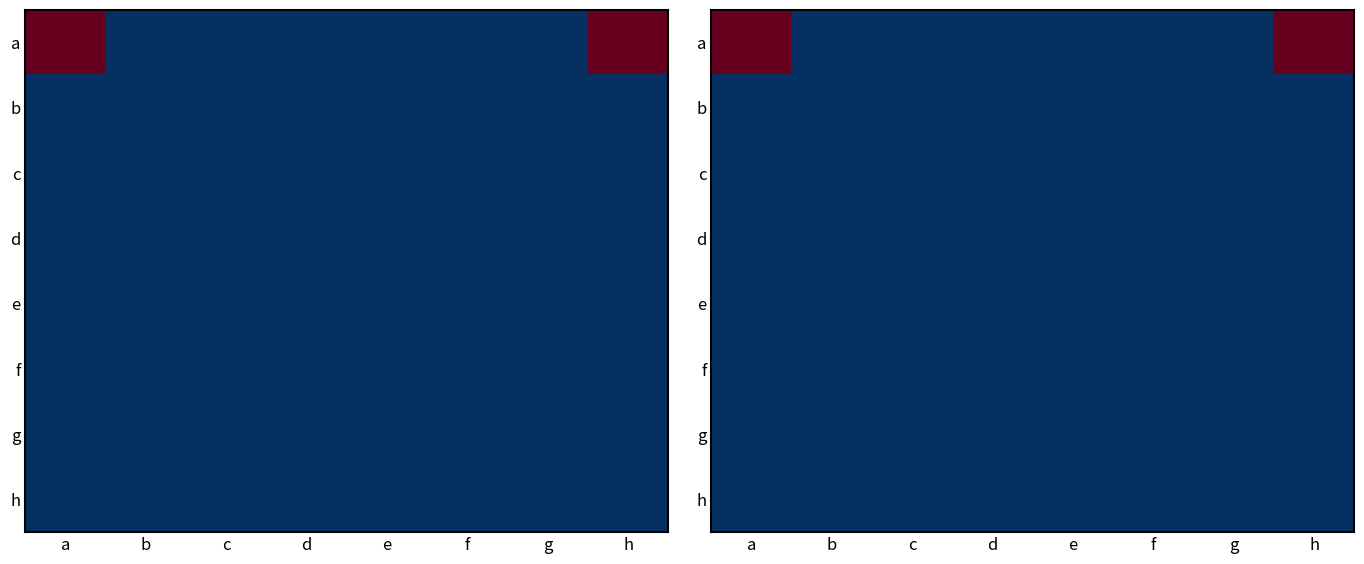

What is the maximum value shown in the chart?

8